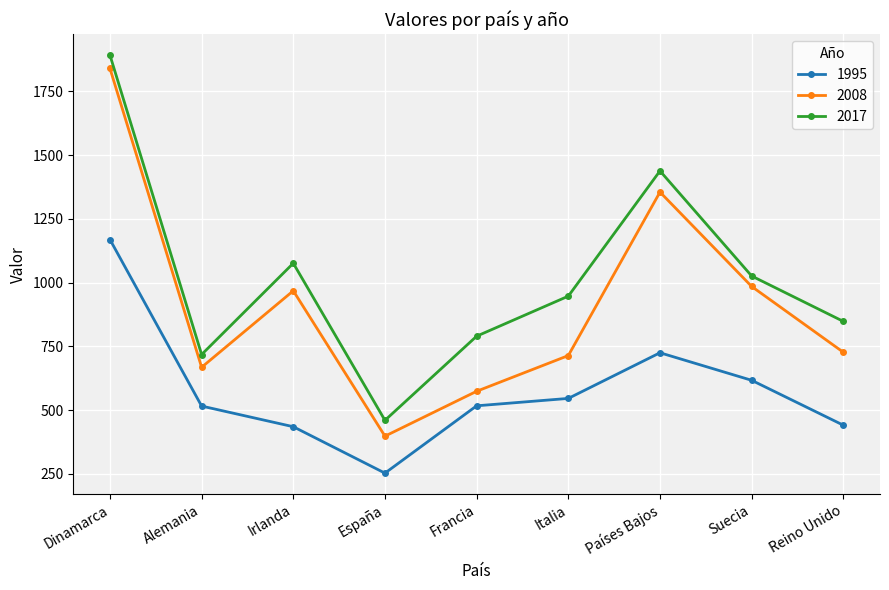

What is the label of the 5th point from the left?

Francia